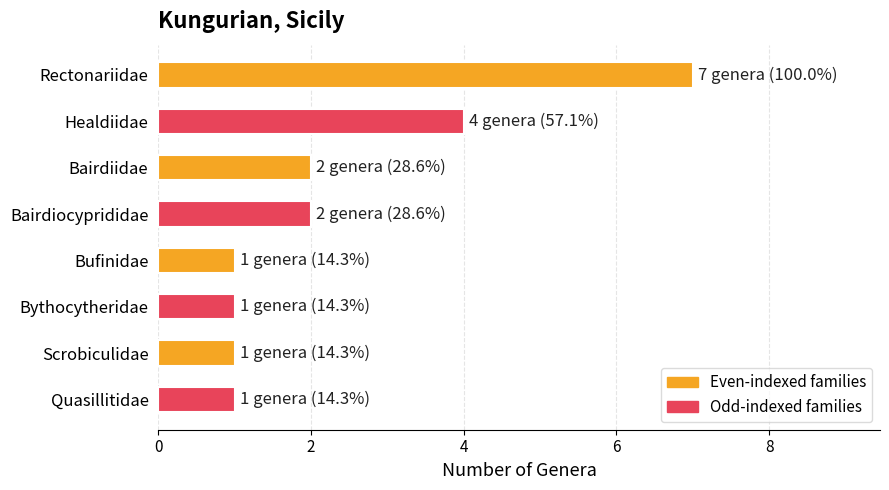

What is the label of the 2nd bar from the bottom?

Scrobiculidae